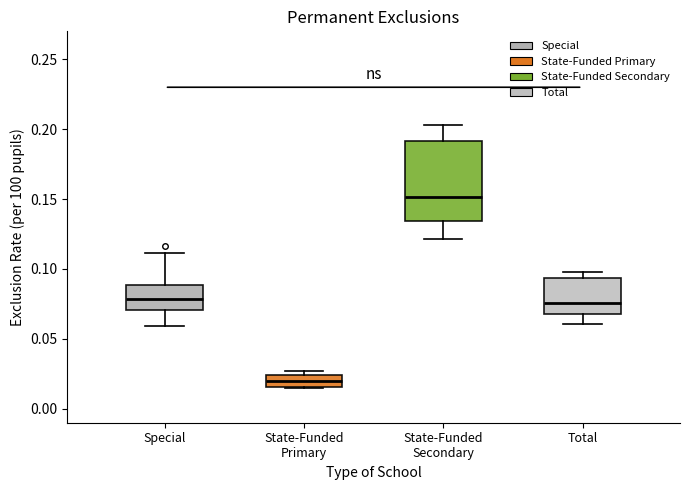

Reading left to right, transcribe this box plot: for each box, give where its median line is, the range the box spans, and where its two whiskers end, as read against the y-axis. The values are not printed on the chart, so give them approximately, as read against the axis.

Special: median 0.080, box 0.070 to 0.090, whiskers 0.060 to 0.110
State-Funded Primary: median 0.020, box 0.015 to 0.025, whiskers 0.015 to 0.025 (just above the box's upper edge)
State-Funded Secondary: median 0.150, box 0.135 to 0.190, whiskers 0.120 to 0.205
Total: median 0.075, box 0.070 to 0.095, whiskers 0.060 to 0.100